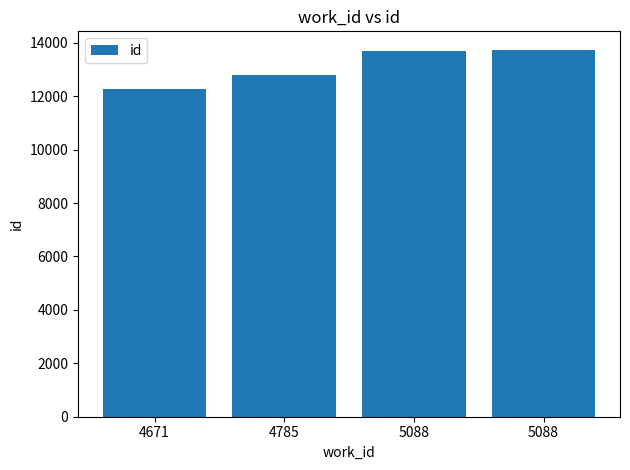

Are the bars horizontal?

No